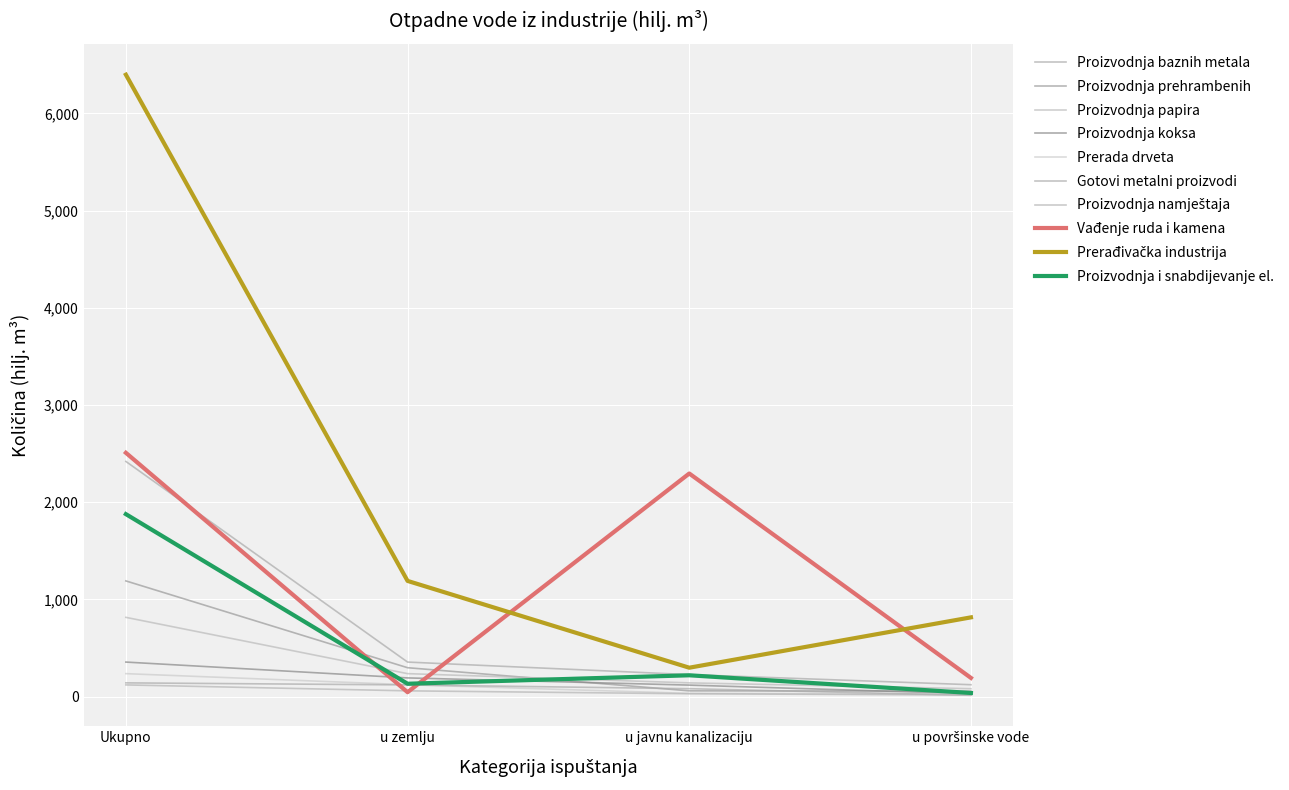

What is the sum of the Prerađivačka industrija values at u površinske vode and u javnu kanalizaciju?

1114